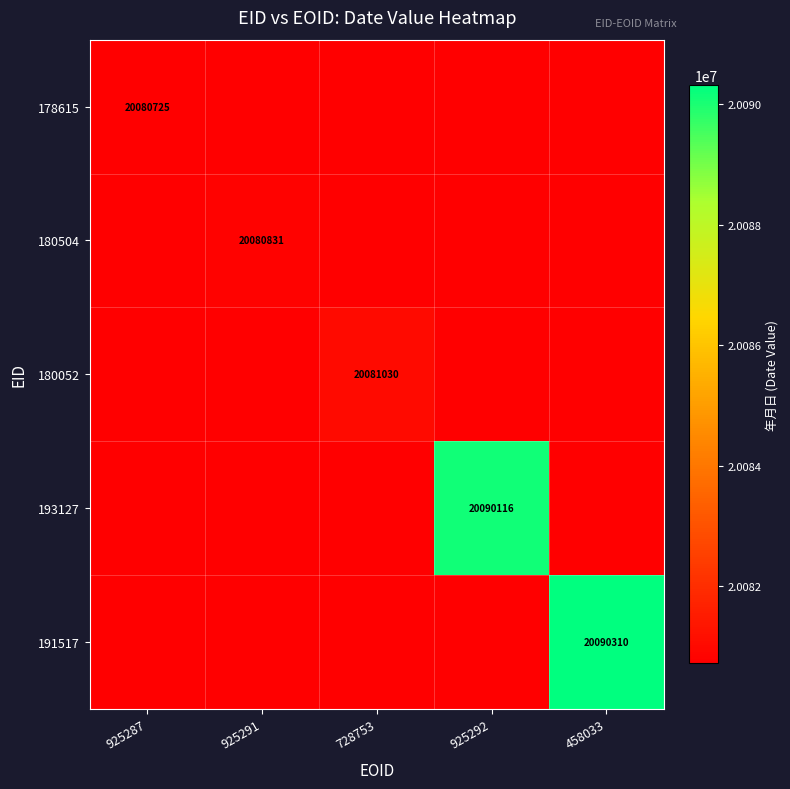

Between 925291 and 925287, which is larger?

925287